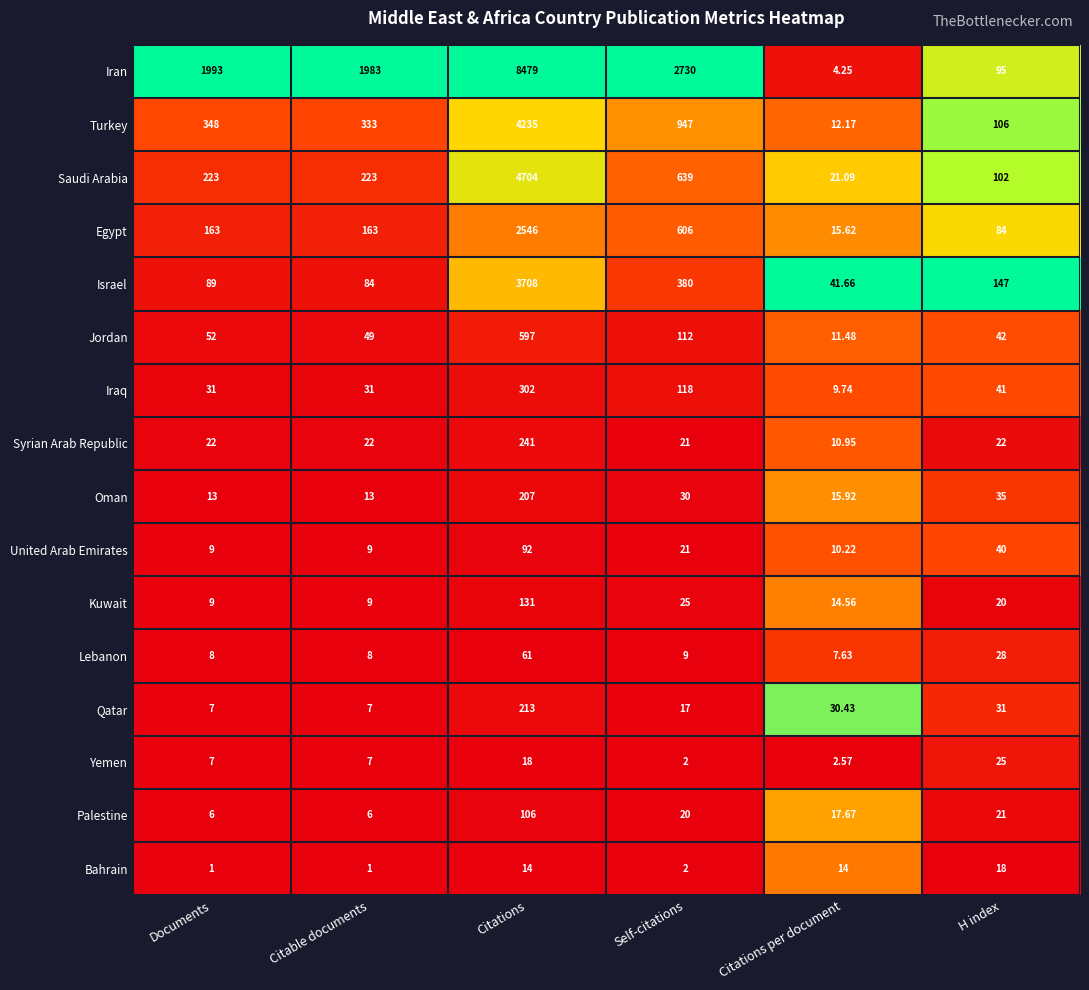

What is the spread (max minus min) of values at Citable documents?

1982.0